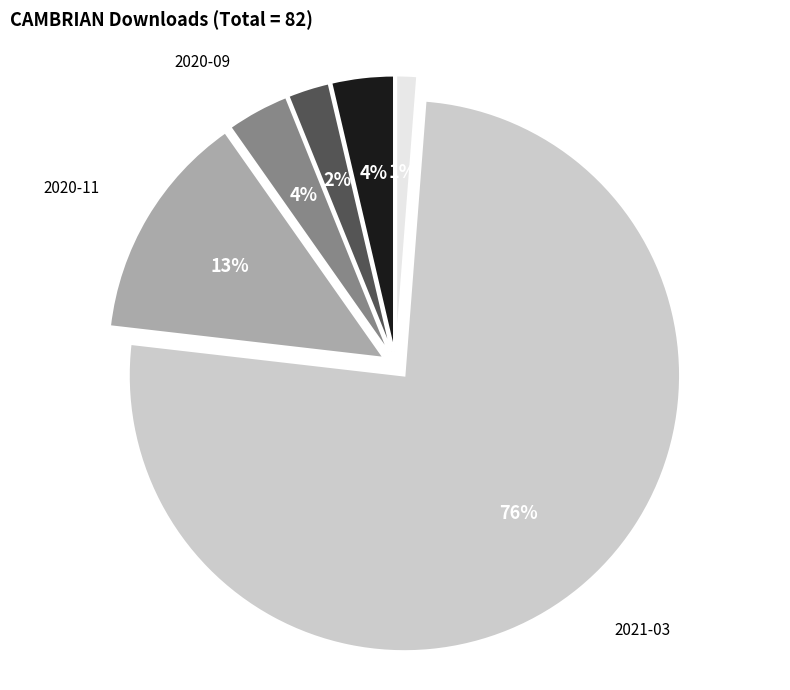

Do 2020-09 and 2021-05 together represent more than half of the pie?

No